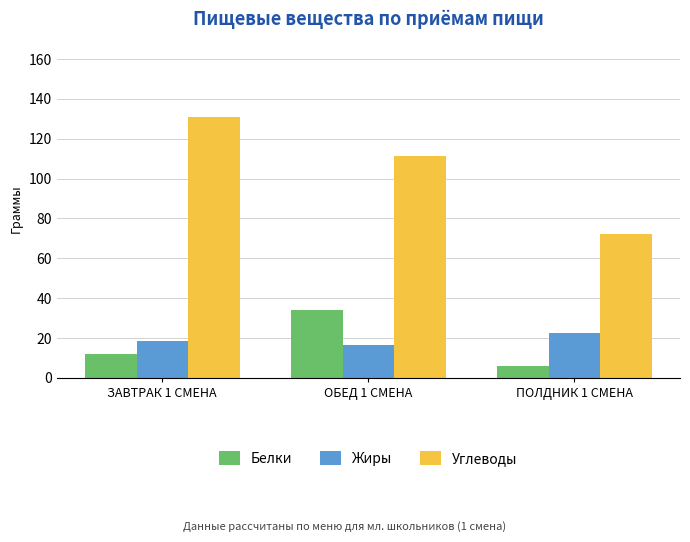

What position from the right is ЗАВТРАК 1 СМЕНА?

3